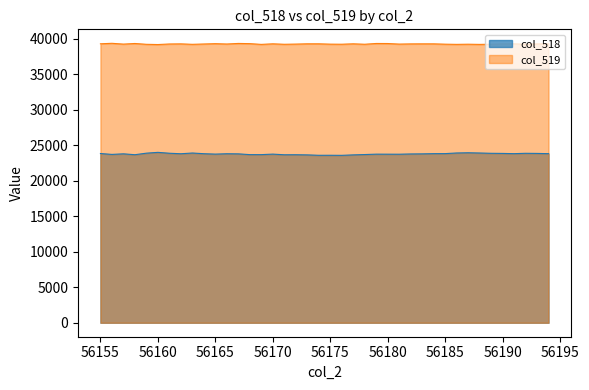

What is the difference between the maximum and minimum values in the col_518 series?

421